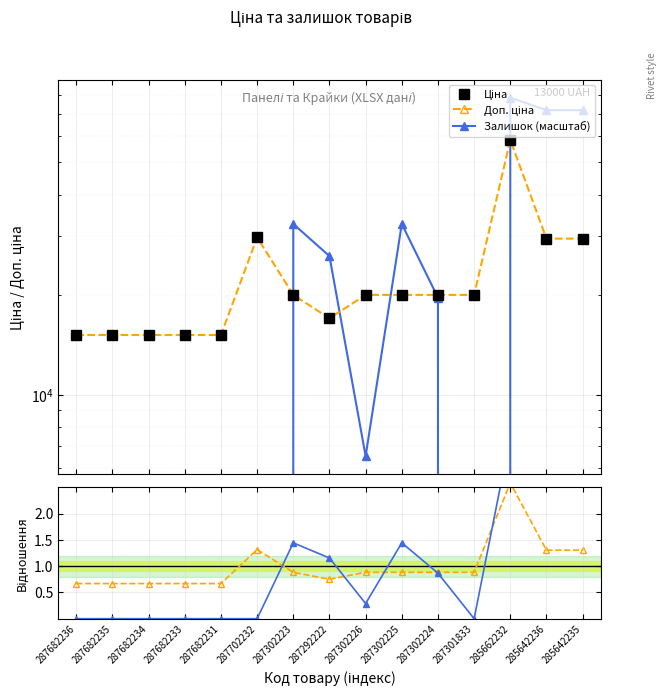

What is the difference between the Залишок / середнє values at 287302224 and 287682235?

0.9